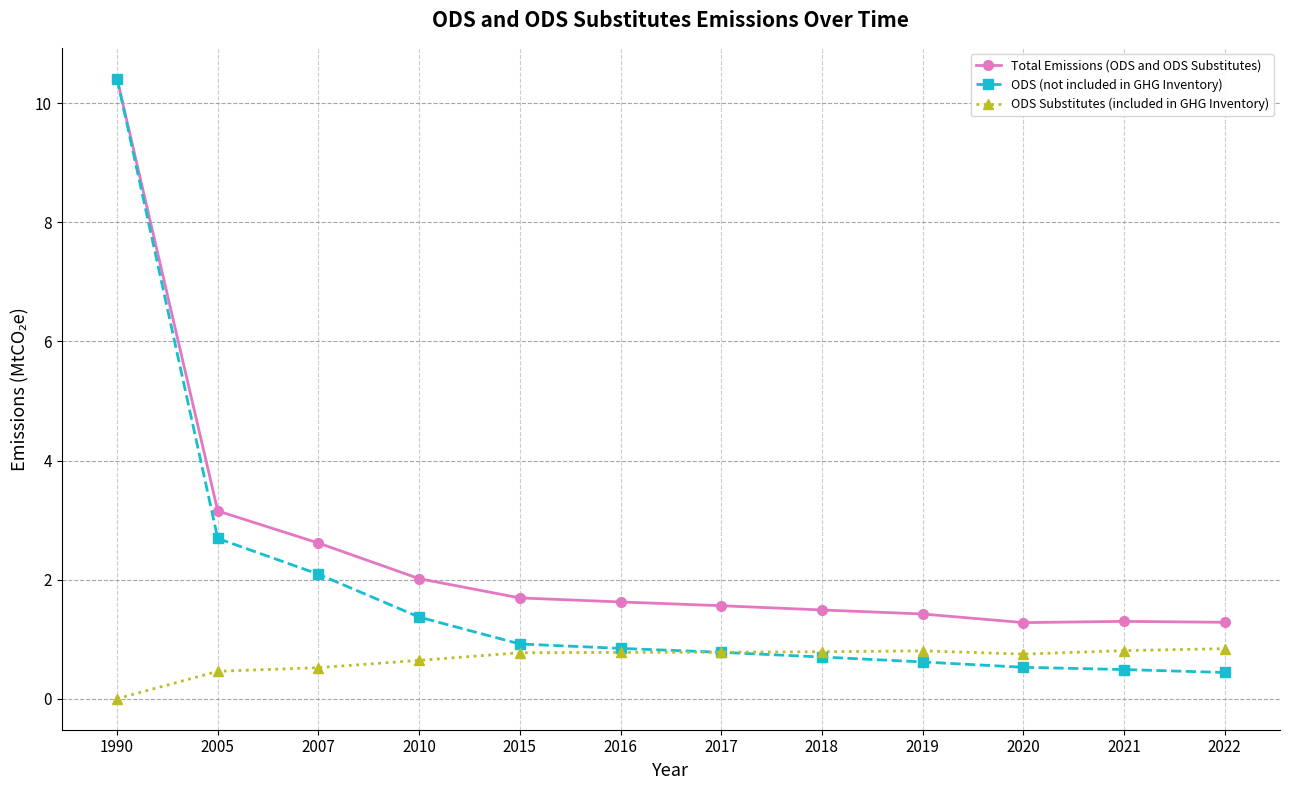

What is the difference between the maximum and minimum values in the ODS Substitutes (included in GHG Inventory) series?

0.8